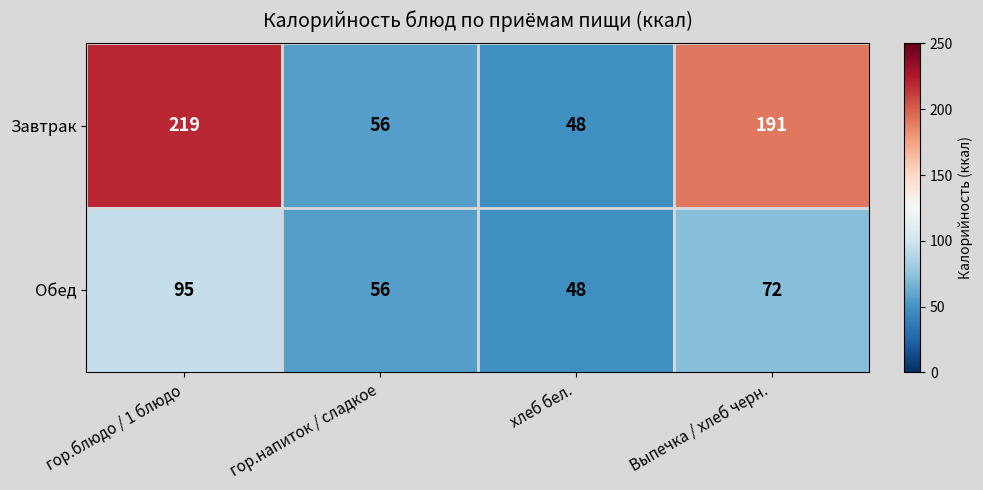

What is the sum of the Завтрак values at Выпечка / хлеб черн. and гор.напиток / сладкое?

247